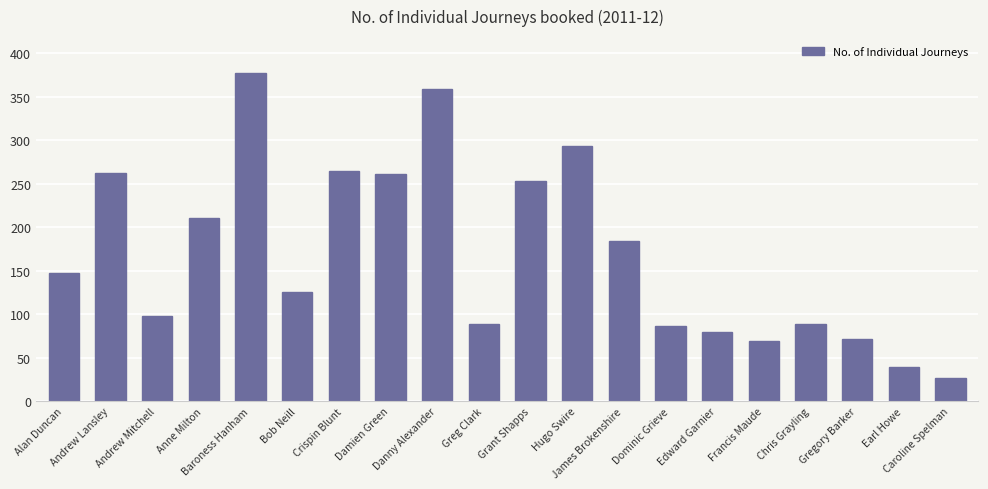

Which label corresponds to the smallest value in the chart?

Caroline Spelman